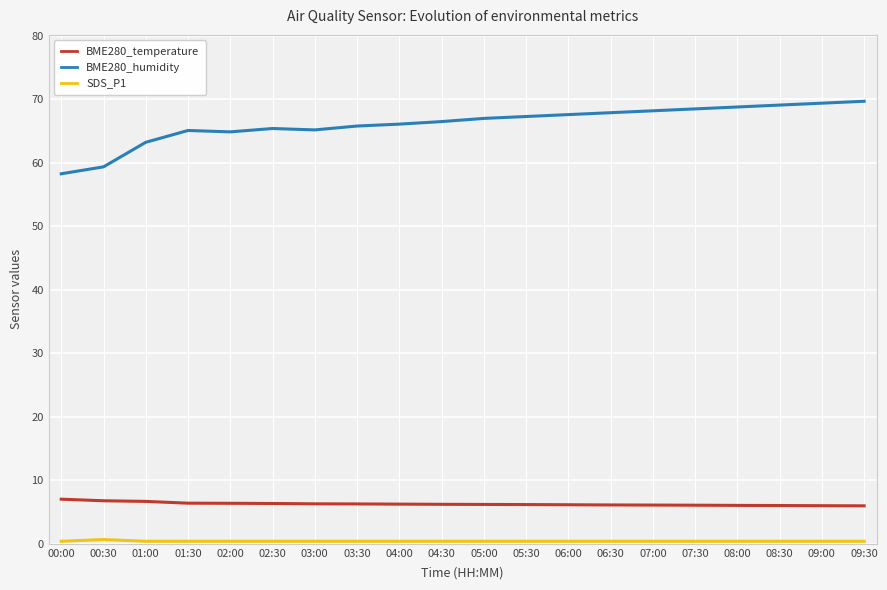

True or false: BME280_temperature and BME280_humidity cross at least once.

False